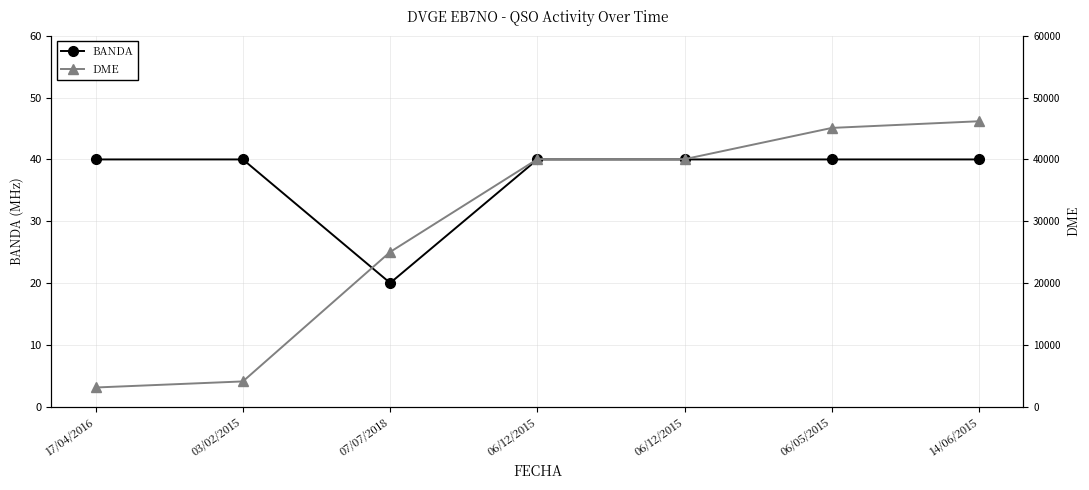

Reading left to right, list all the values displayed in this chart.

BANDA: 40.0	40.0	20.0	40.0	40.0	40.0	40.0
DME: 1.5	2.0	12.5	20.0	20.0	22.6	23.1